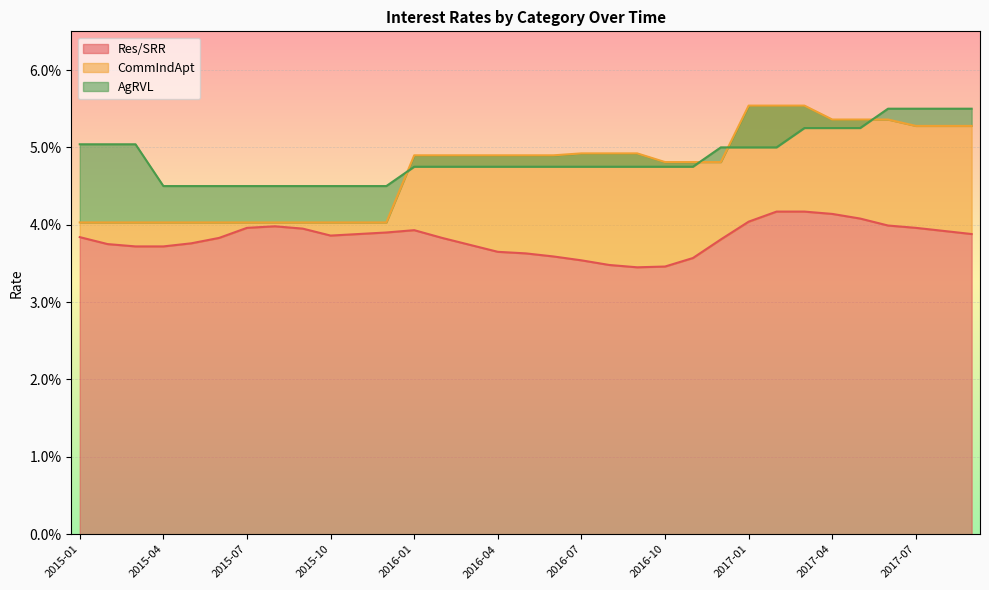

Rank the series at 2016-07 from highest to lowest value.

CommIndApt, AgRVL, Res/SRR